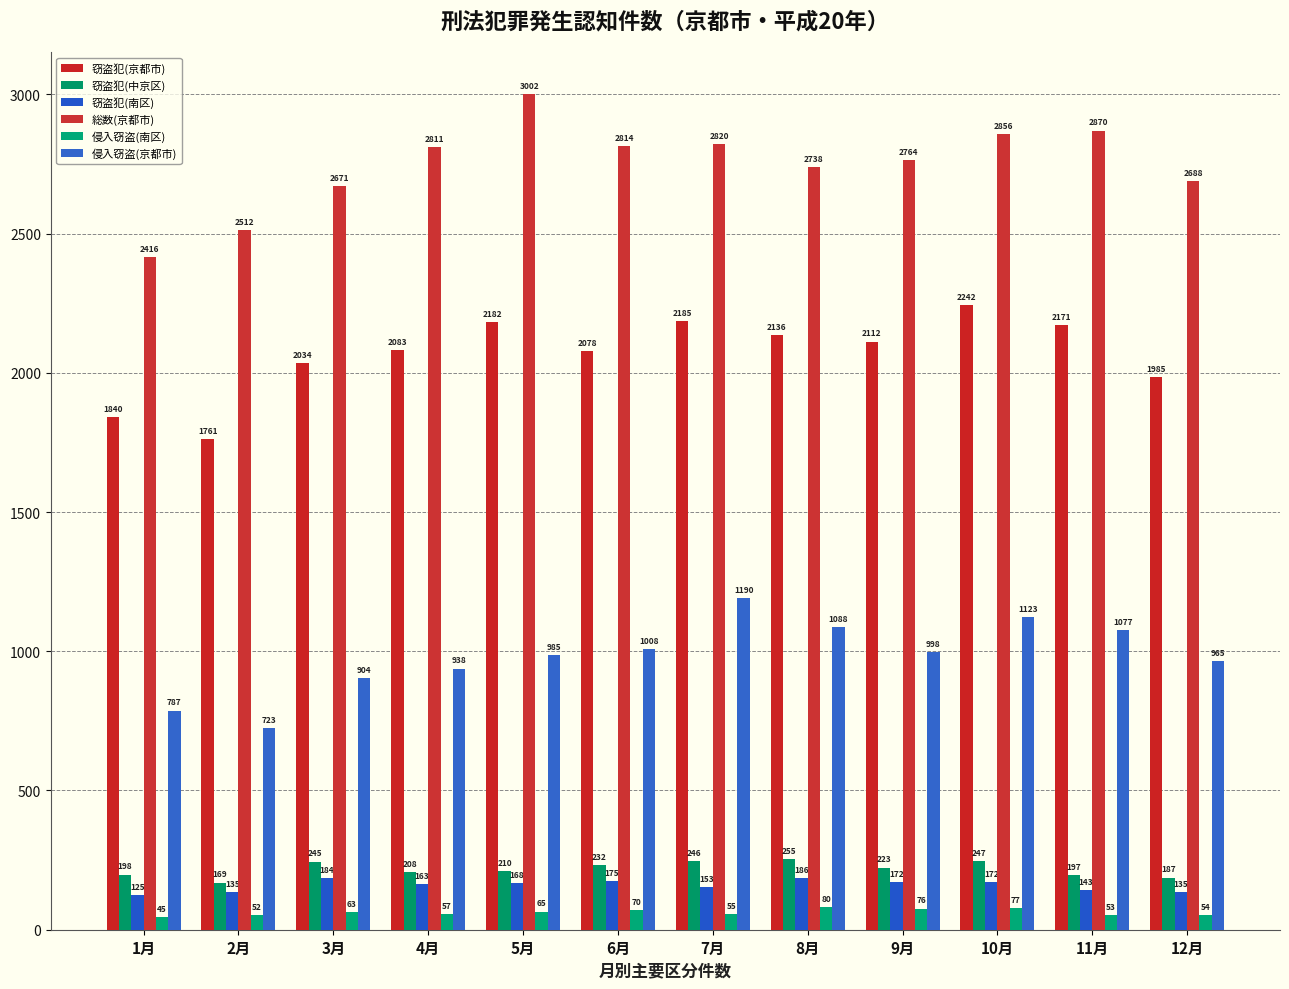

Does the chart contain any negative values?

No